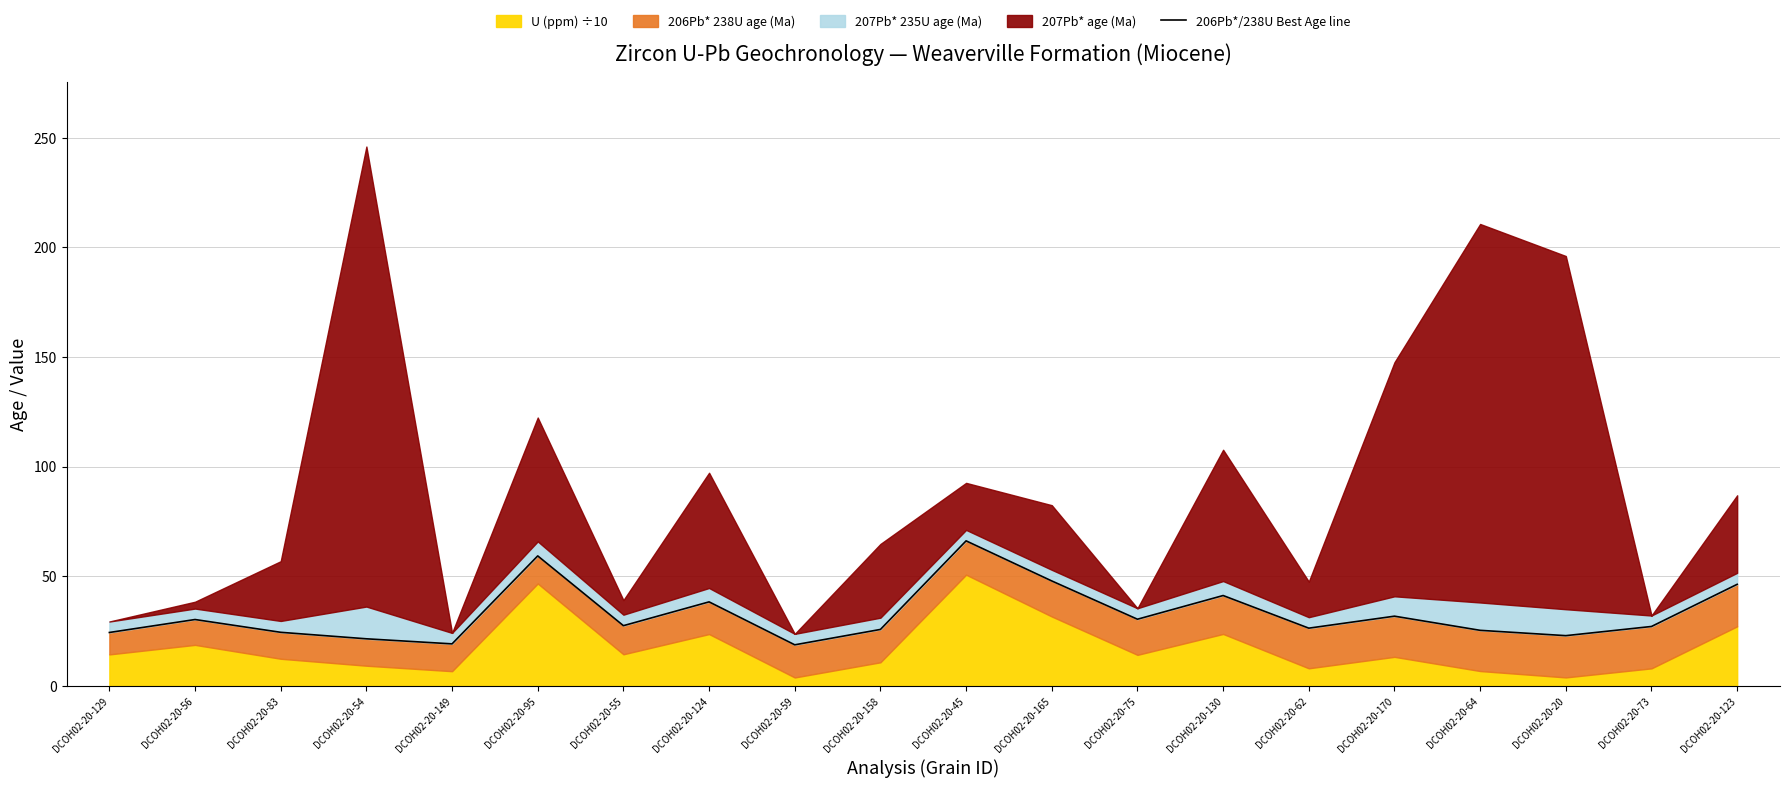

Reading left to right, list all the values displayed in this chart.

24.3	30.2	24.4	21.4	19.1	59.2	27.4	38.3	18.7	25.7	66.1	47.8	30.4	41.2	26.3	31.7	25.3	22.9	27.0	46.3